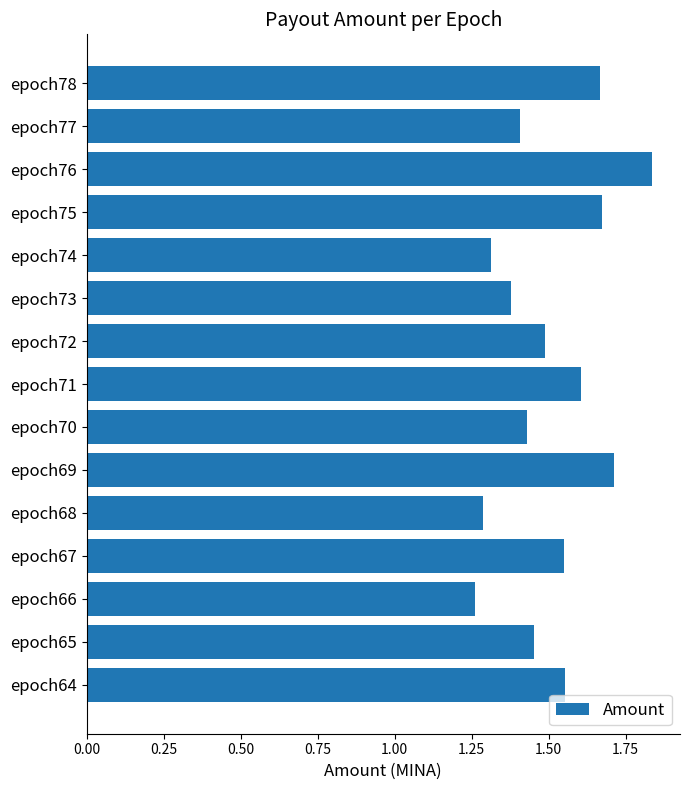

What is the difference between the second highest and second lowest values?

0.4